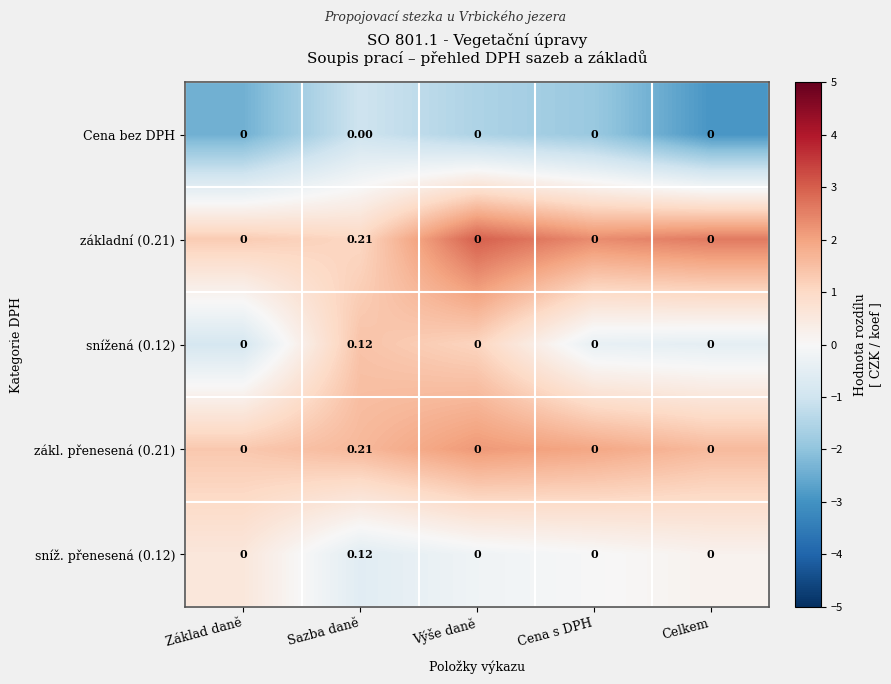

Which category has the highest value in the zákl. přenesená (0.21) series?

Sazba daně